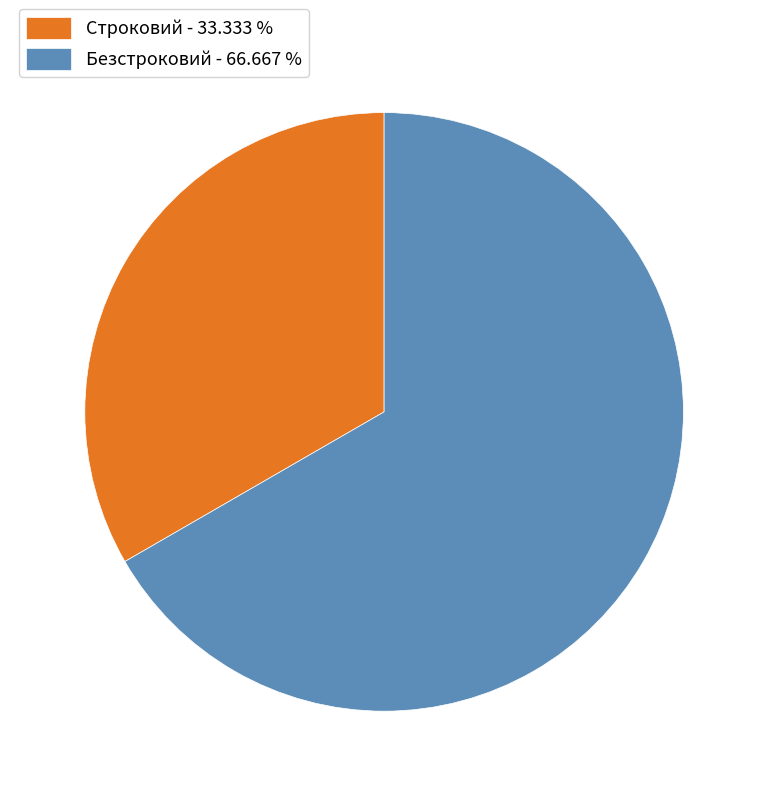

The Строковий slice represents 33% of the pie. True or false?

True